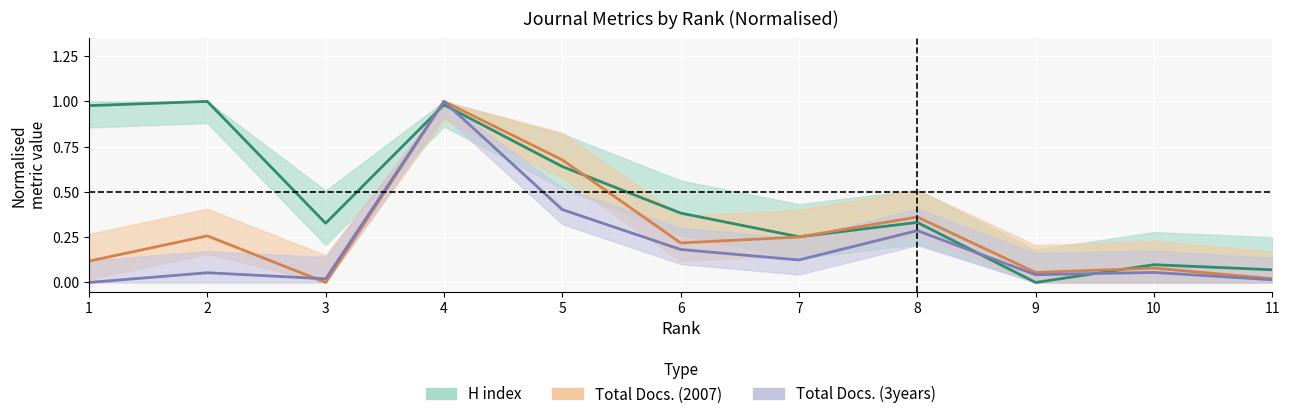

List the series in order of their overall mean, highest first.

H index, Total Docs. (2007), Total Docs. (3years)